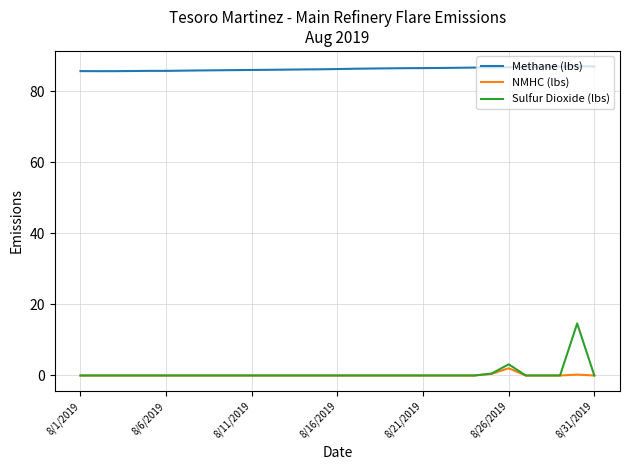

True or false: Methane (lbs) and Sulfur Dioxide (lbs) intersect in this chart.

False